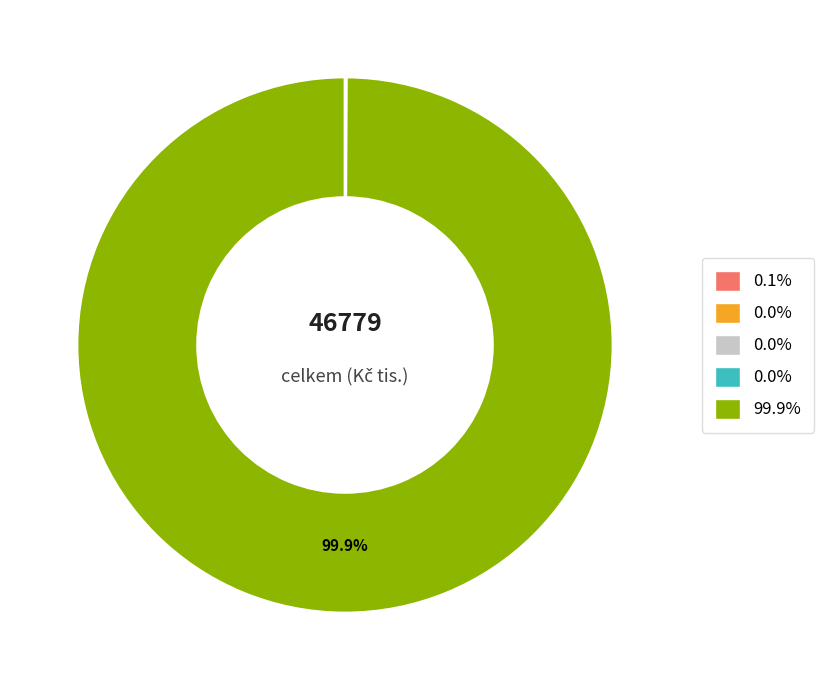

Is there a majority slice in this chart?

Yes